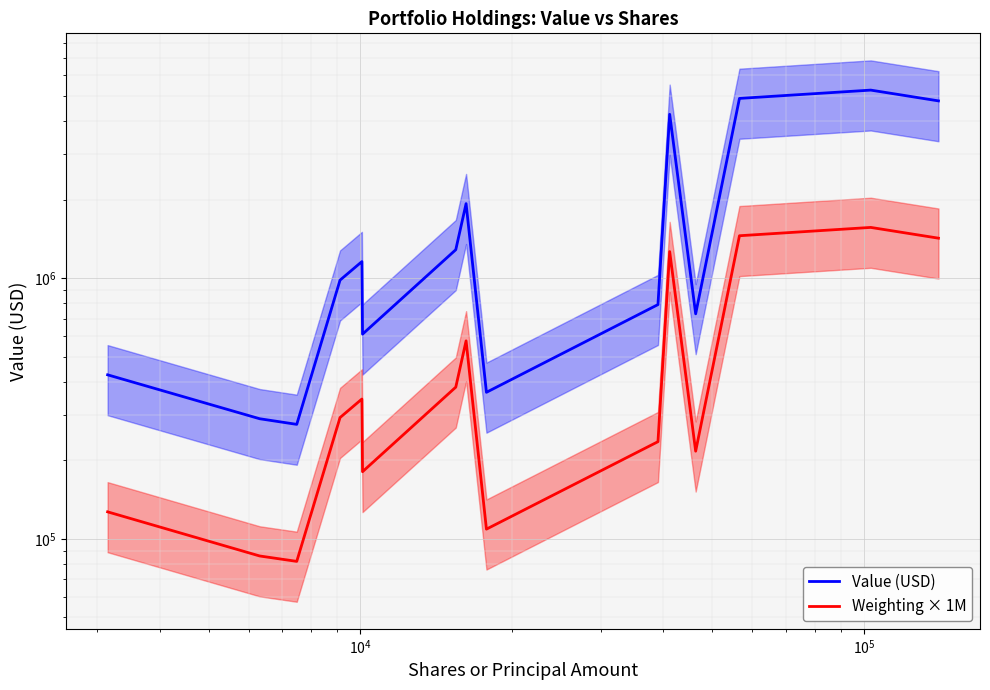

What is the maximum value for Value (USD)?

5266000